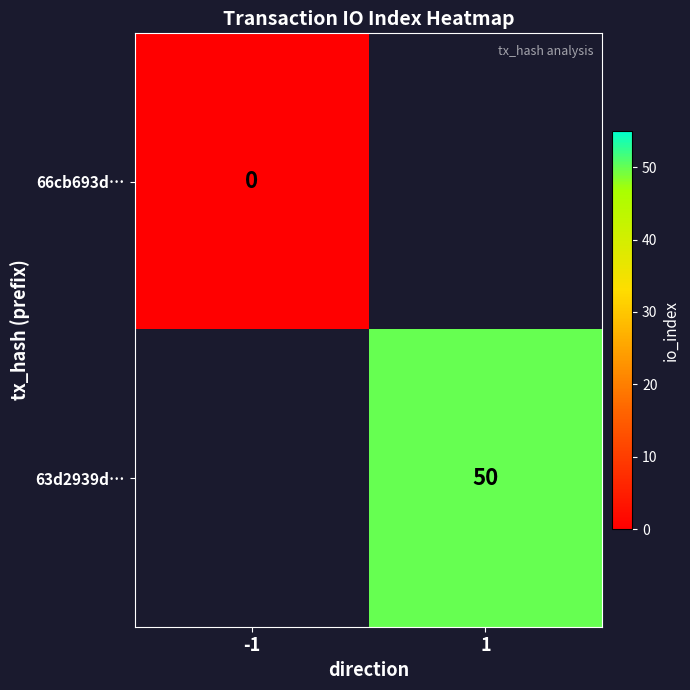

The value of 63d2939d… at 1 is 50. True or false?

True